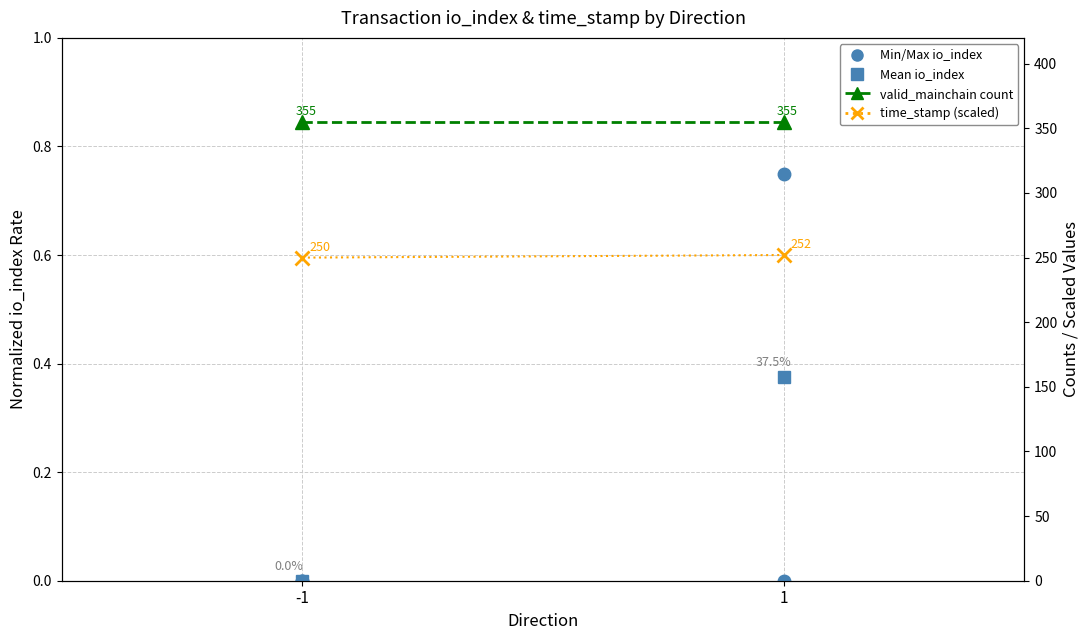

What is the sum of the Mean time_stamp (scaled) values at 1 and -1?

502.0